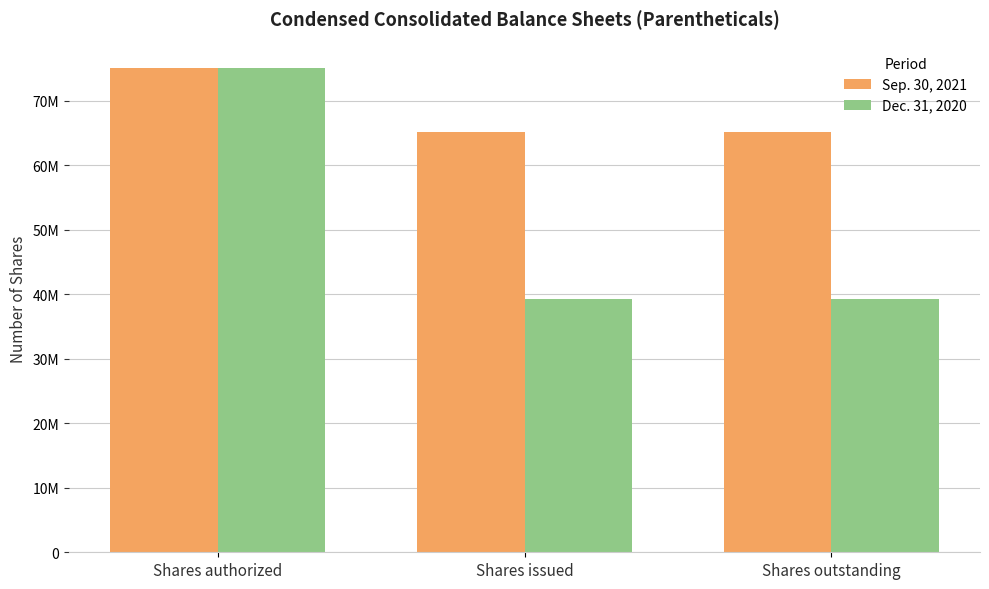

At which label does Sep. 30, 2021 reach its peak?

Shares authorized